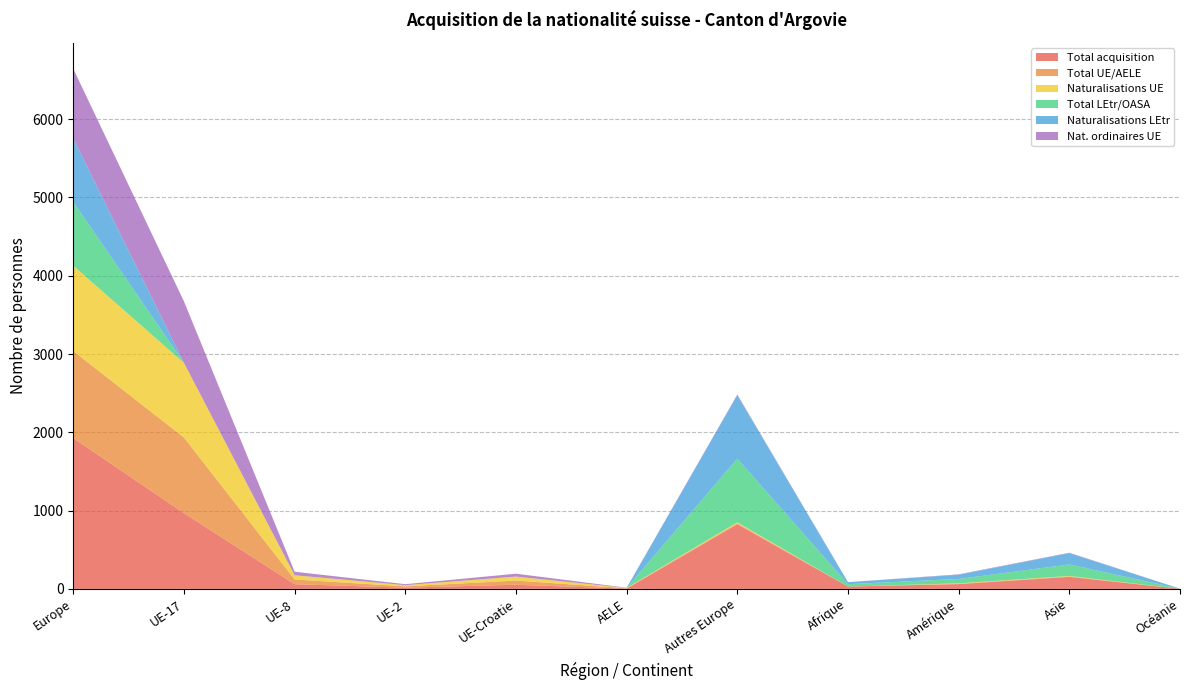

Reading left to right, extract all data points from this chart.

Total acquisition: Europe=1926	UE-17=967	UE-8=60	UE-2=16	UE-Croatie=53	AELE=4	Autres Europe=826	Afrique=30	Amérique=61	Asie=153	Océanie=1
Total UE/AELE: Europe=1112	UE-17=967	UE-8=60	UE-2=16	UE-Croatie=53	AELE=4	Autres Europe=12	Afrique=0	Amérique=5	Asie=6	Océanie=0
Naturalisations UE: Europe=1090	UE-17=953	UE-8=54	UE-2=16	UE-Croatie=51	AELE=4	Autres Europe=12	Afrique=0	Amérique=5	Asie=6	Océanie=0
Total LEtr/OASA: Europe=814	UE-17=0	UE-8=0	UE-2=0	UE-Croatie=0	AELE=0	Autres Europe=814	Afrique=30	Amérique=56	Asie=147	Océanie=1
Naturalisations LEtr: Europe=809	UE-17=0	UE-8=0	UE-2=0	UE-Croatie=0	AELE=0	Autres Europe=809	Afrique=26	Amérique=54	Asie=145	Océanie=1
Nat. ordinaires UE: Europe=893	UE-17=786	UE-8=45	UE-2=12	UE-Croatie=37	AELE=3	Autres Europe=10	Afrique=0	Amérique=5	Asie=5	Océanie=0